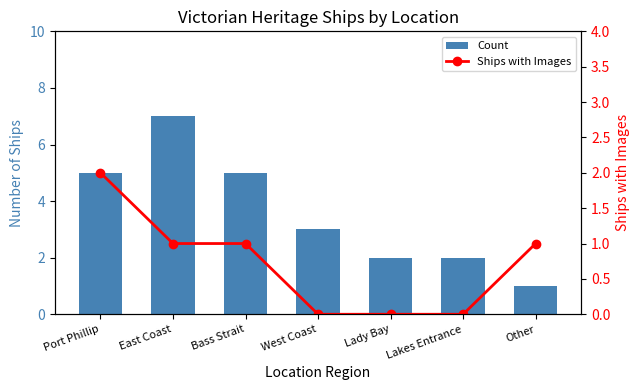

What is the difference between the highest and lowest values at Bass Strait?

4